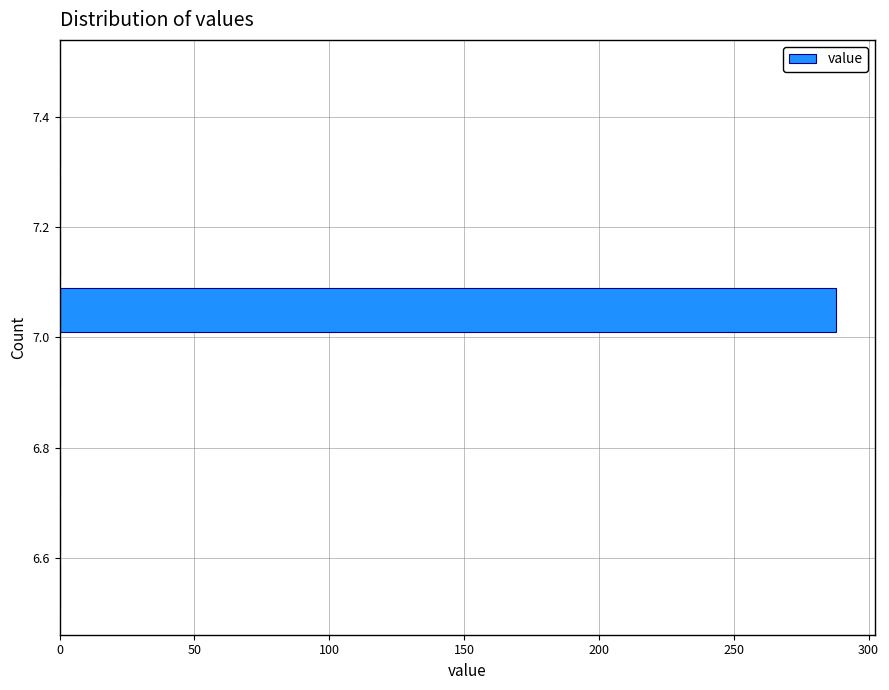

Reading bottom to top, transcribe this chart: for each bar, give the range it covers on the y-axis and its length. The values are not printed on the chart, so give them approximately, as read against the axis.

6.5 to 6.6: 0
6.6 to 6.7: 0
6.7 to 6.8: 0
6.8 to 6.9: 0
6.9 to 7.0: 0
7.0 to 7.1: 290
7.1 to 7.2: 0
7.2 to 7.3: 0
7.3 to 7.4: 0
7.4 to 7.5: 0